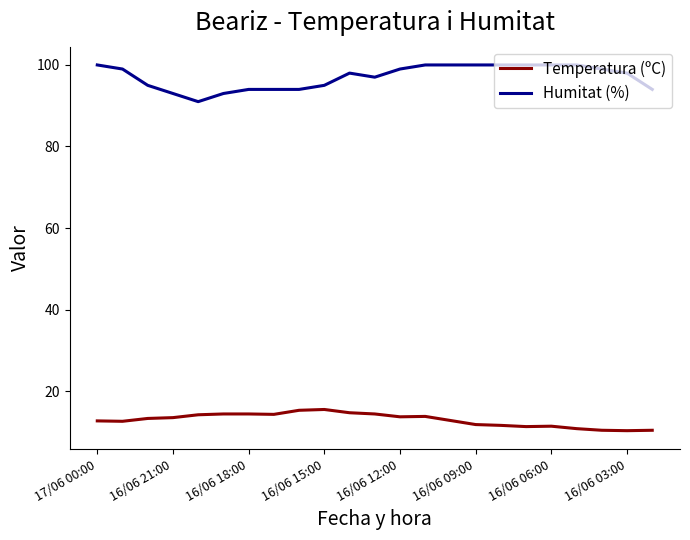

Is this an area chart (filled region under the line)?

No